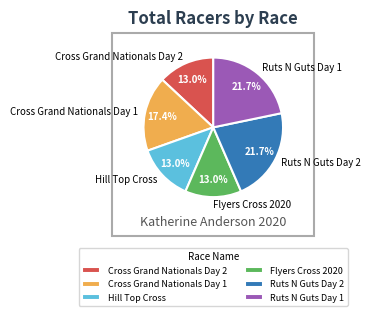

Is Cross Grand Nationals Day 2 the majority of the pie?

No